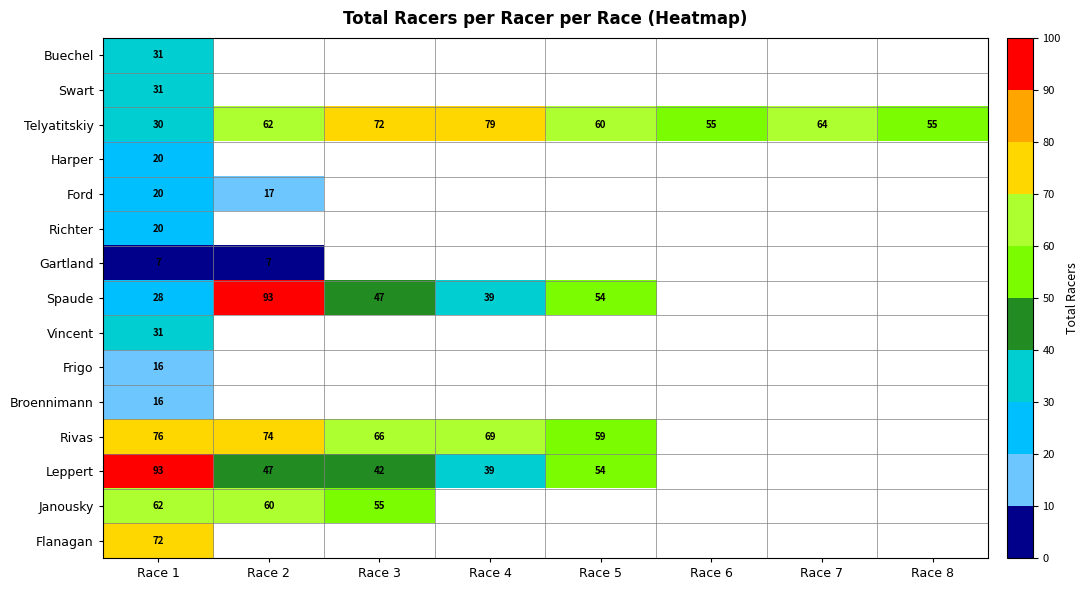

How many data points does each series have?

8